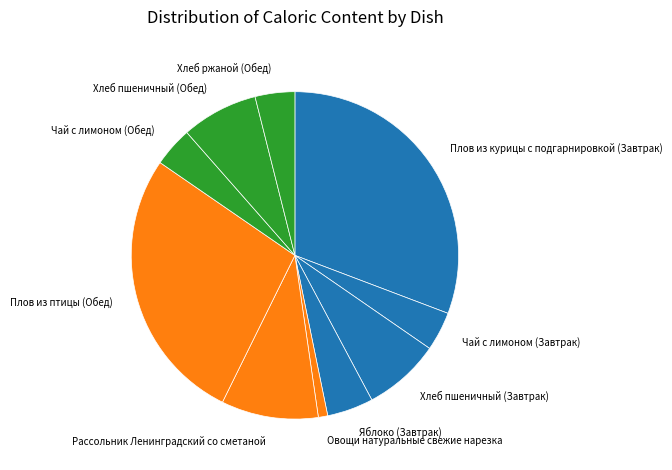

Is the sum of Хлеб ржаной (Обед) and Овощи натуральные свежие нарезка greater than half?

No